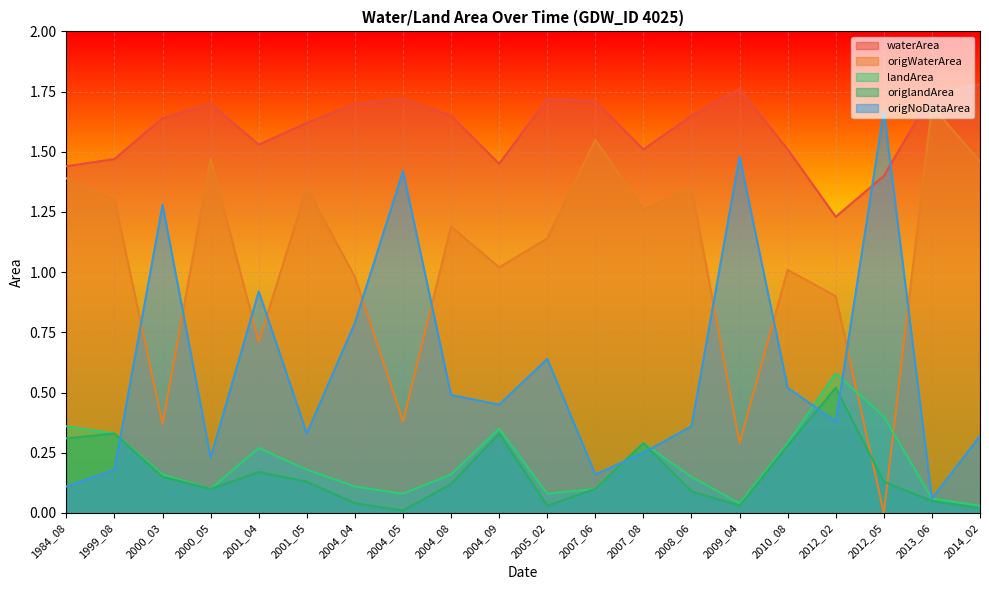

Rank the series by their maximum value, from lowest to highest.

origlandArea, landArea, origNoDataArea, origWaterArea, waterArea